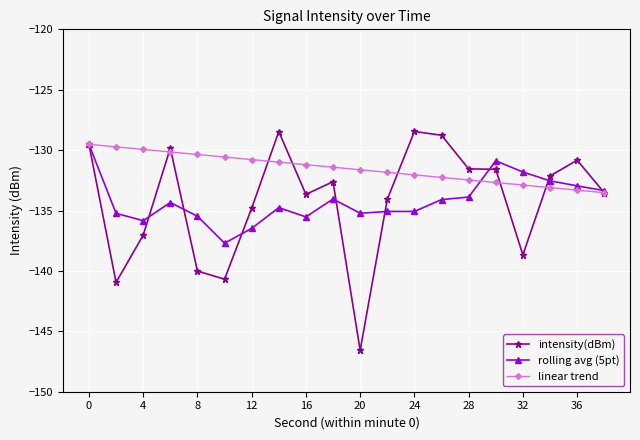

Which series has the largest range (max minus min)?

intensity(dBm)